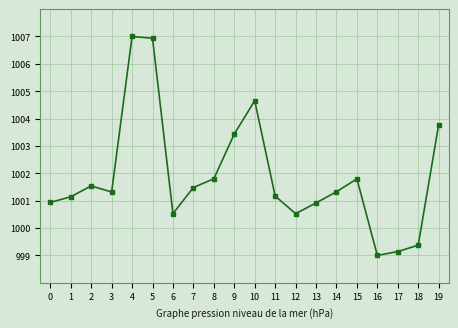

Is it true that the value at 15 is 655.2?

False